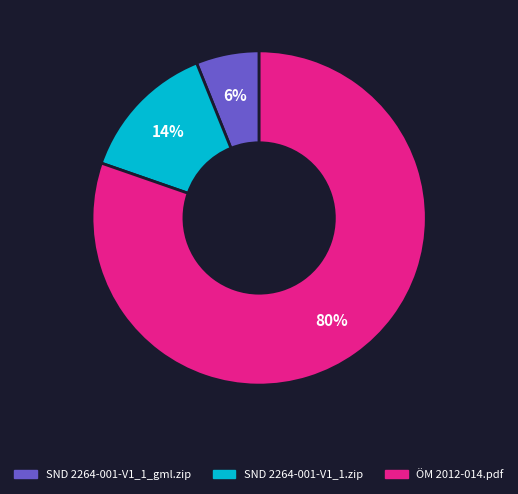

What percentage is the ÖM 2012-014.pdf slice, to the nearest percent?

80%